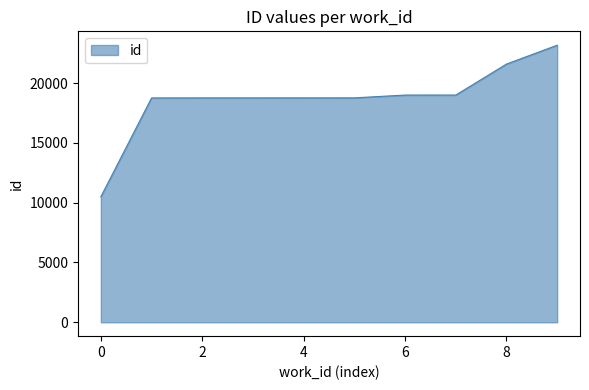

What is the minimum value shown in the chart?

10495